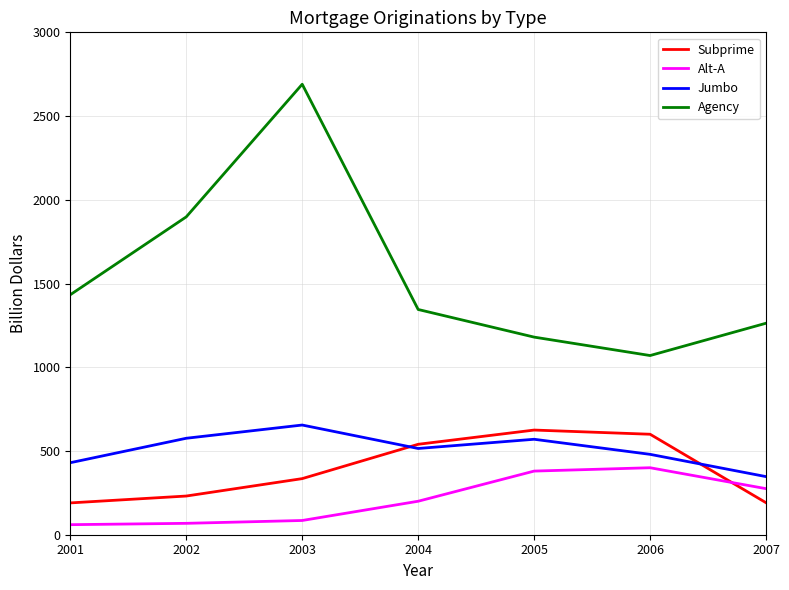

What are all the series names shown in the legend?

Subprime, Alt-A, Jumbo, Agency